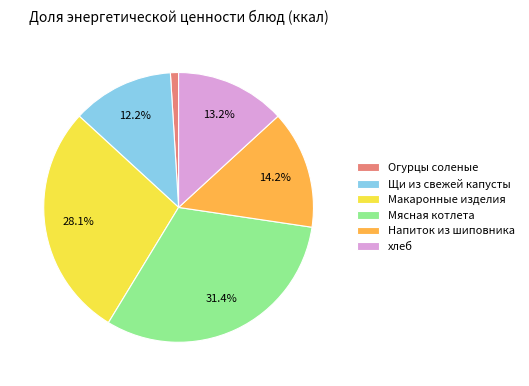

Is there any slice that represents more than half of the pie?

No